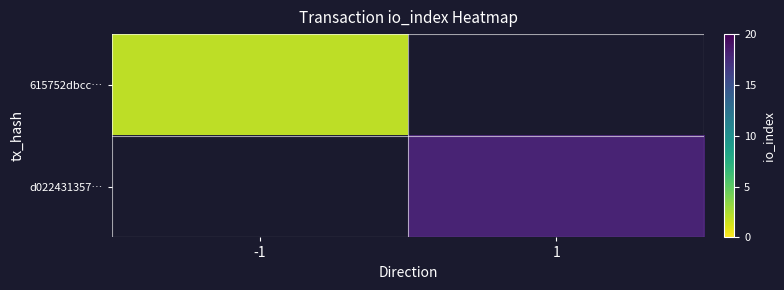

How many values in d022431357… are above zero?

1